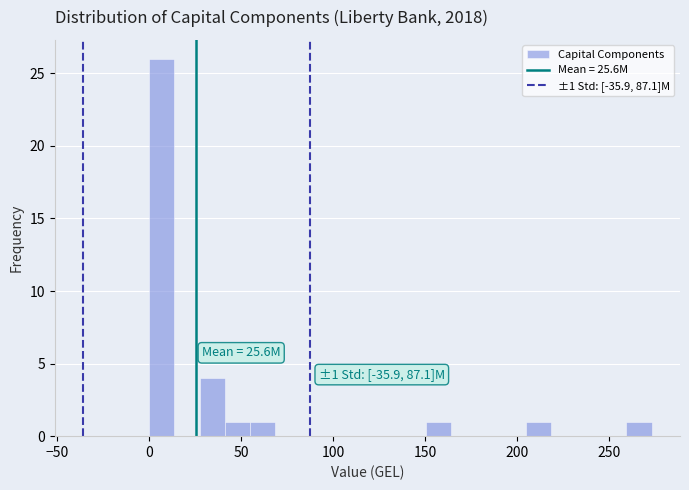

Read against the x-axis, roughly where is the centre of the tallest bar?

5